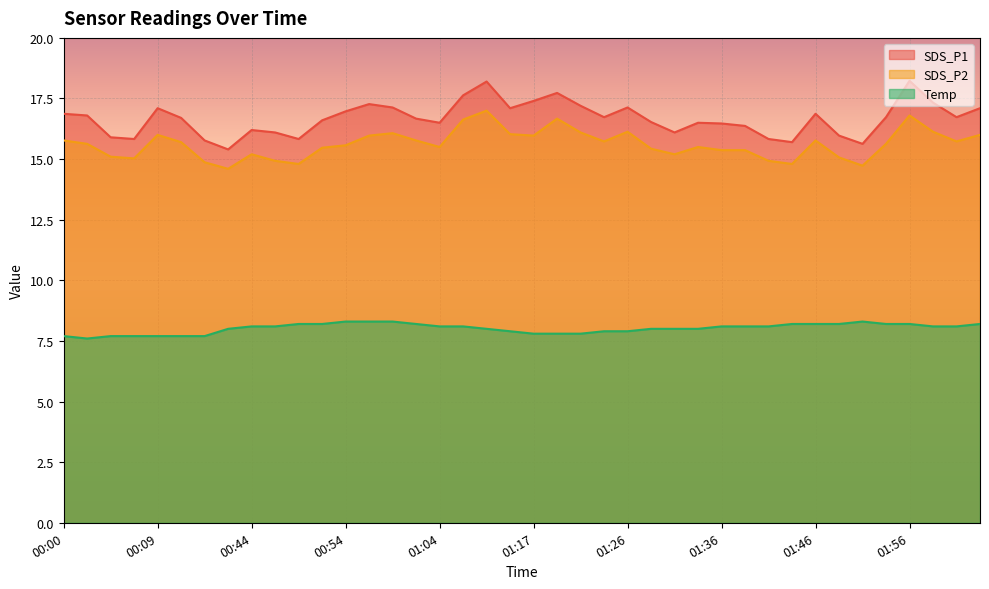

Reading right to left, transcribe all the data shown in this chart.

SDS_P1: 17.1	16.7	17.3	18.2	16.7	15.6	16.0	16.9	15.7	15.8	16.4	16.5	16.5	16.1	16.5	17.1	16.7	17.2	17.7	17.4	17.1	18.2	17.6	16.5	16.7	17.1	17.3	17.0	16.6	15.8	16.1	16.2	15.4	15.8	16.7	17.1	15.8	15.9	16.8	16.9
SDS_P2: 16.0	15.7	16.1	16.8	15.6	14.7	15.1	15.8	14.8	14.9	15.4	15.4	15.5	15.2	15.4	16.1	15.7	16.1	16.7	16.0	16.0	17.0	16.6	15.5	15.8	16.1	16.0	15.6	15.5	14.8	14.9	15.2	14.6	14.9	15.7	16.0	15.0	15.1	15.6	15.8
Temp: 8.2	8.1	8.1	8.2	8.2	8.3	8.2	8.2	8.2	8.1	8.1	8.1	8.0	8.0	8.0	7.9	7.9	7.8	7.8	7.8	7.9	8.0	8.1	8.1	8.2	8.3	8.3	8.3	8.2	8.2	8.1	8.1	8.0	7.7	7.7	7.7	7.7	7.7	7.6	7.7